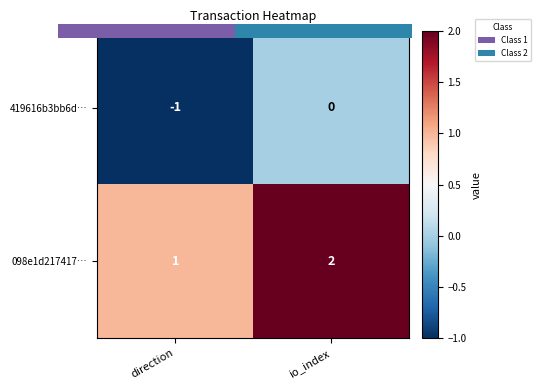

Which series has the largest total across all categories?

098e1d217417…